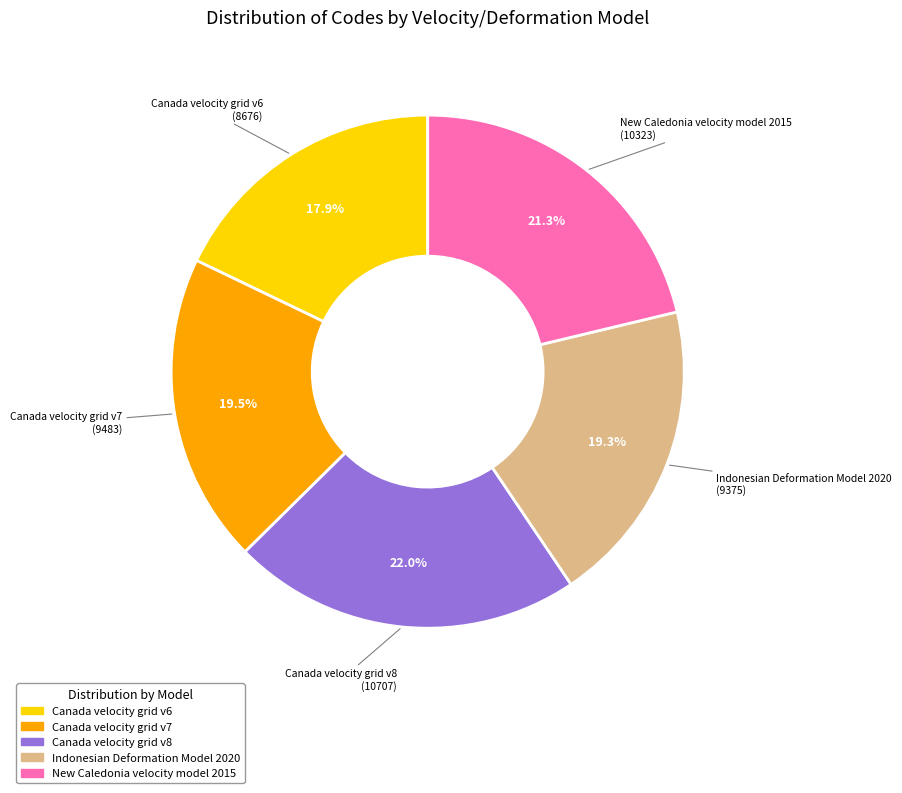

What percentage do Indonesian Deformation Model 2020 and Canada velocity grid v7 together represent?

38.8%